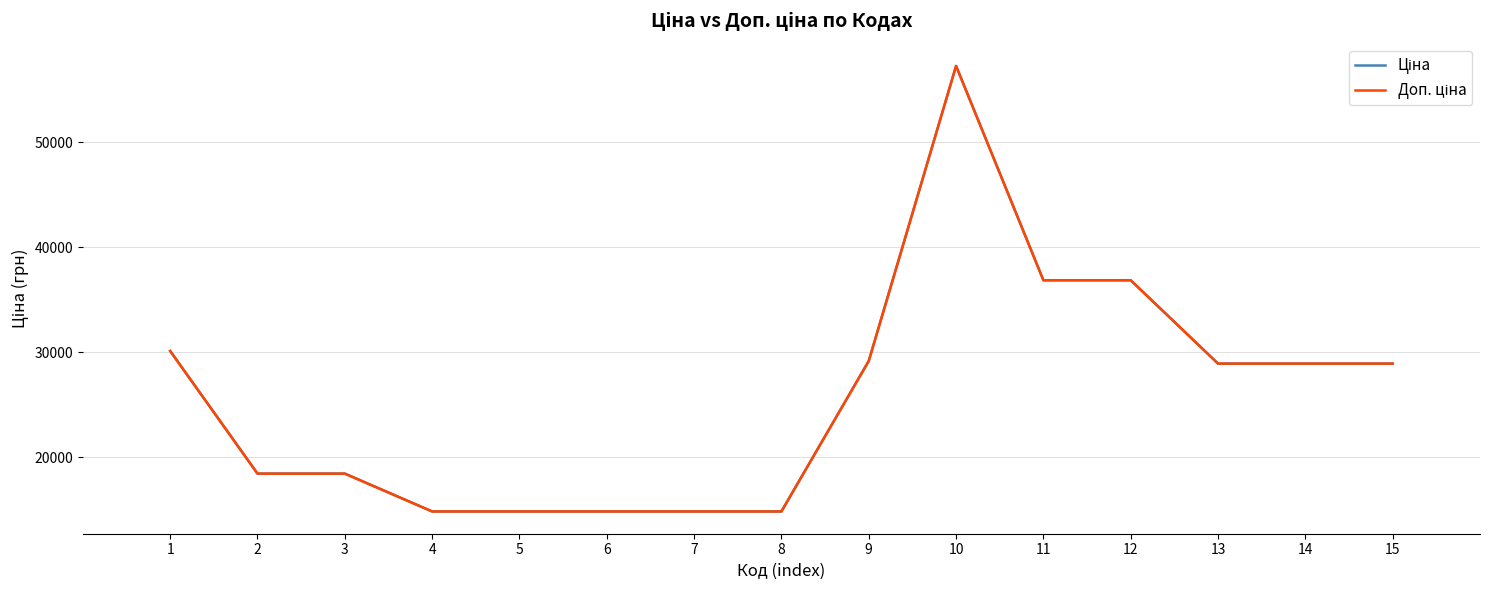

What is the value of the Доп. ціна point at the 8th from the left?

14817.6